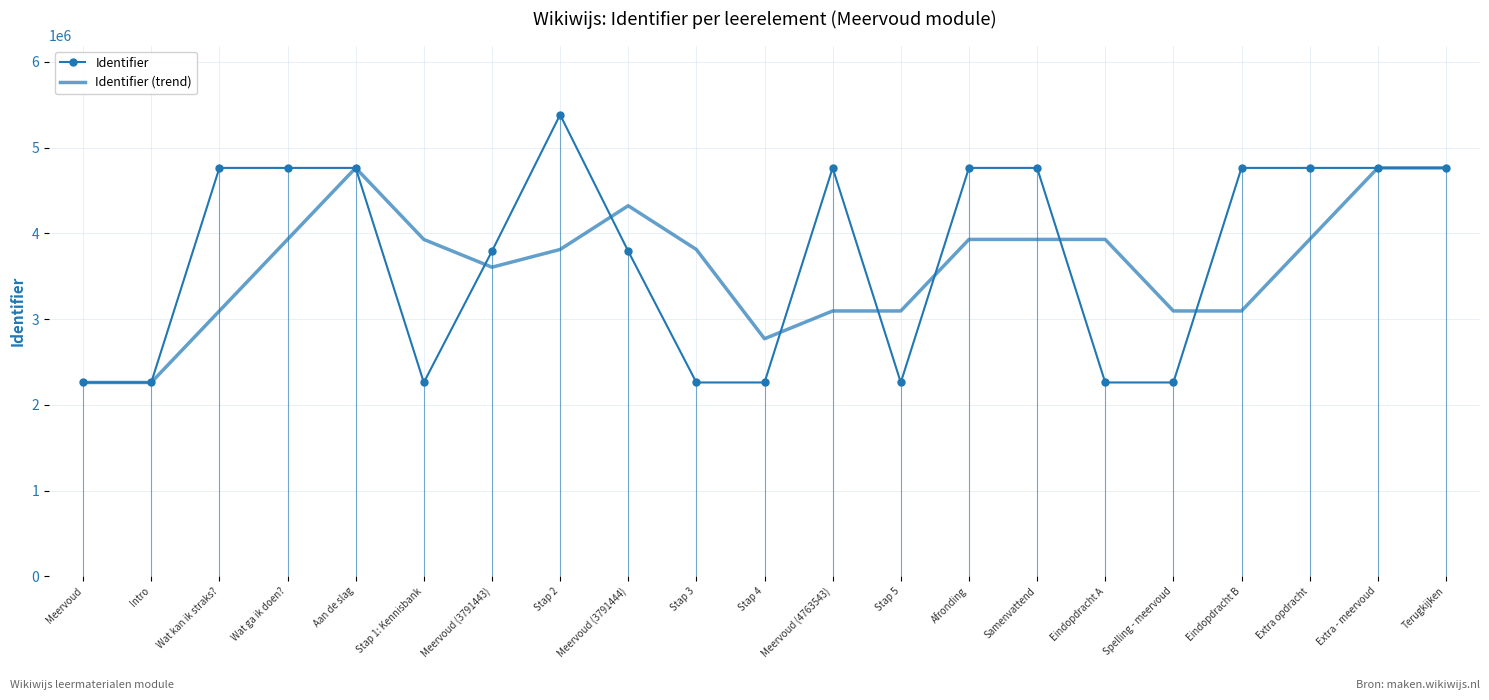

What is the sum of the Identifier (trend) values at Wat ga ik doen? and Meervoud (3791444)?

8251361.3